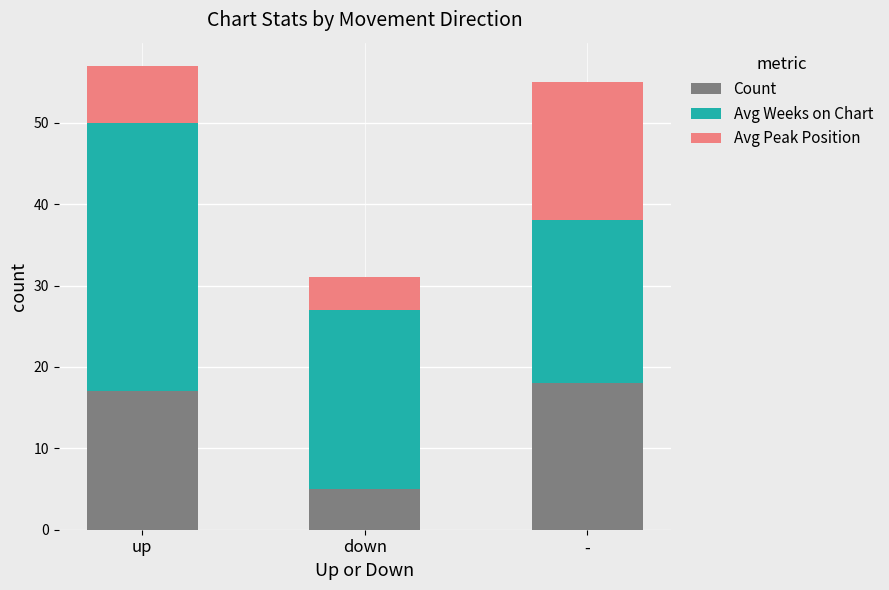

What is the sum of all Count values?

40